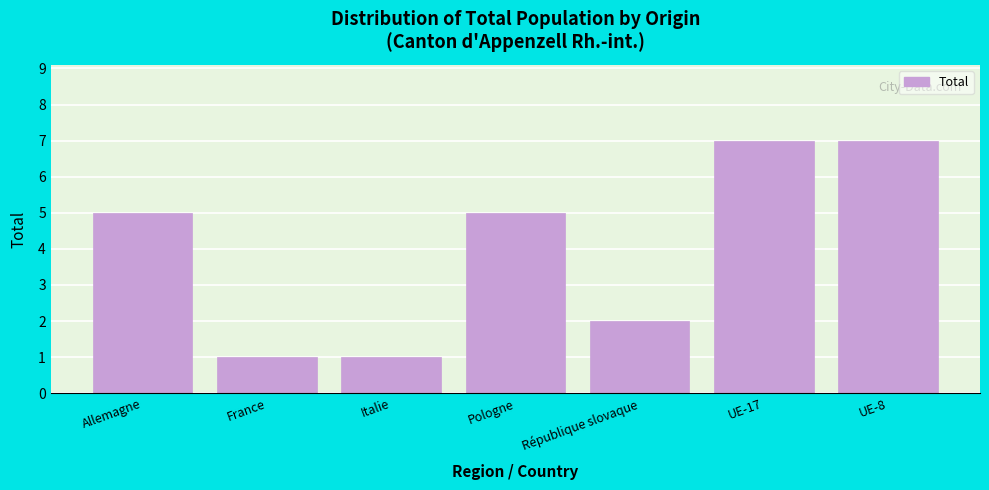

Reading right to left, list all the values displayed in this chart.

UE-8=7	UE-17=7	République slovaque=2	Pologne=5	Italie=1	France=1	Allemagne=5